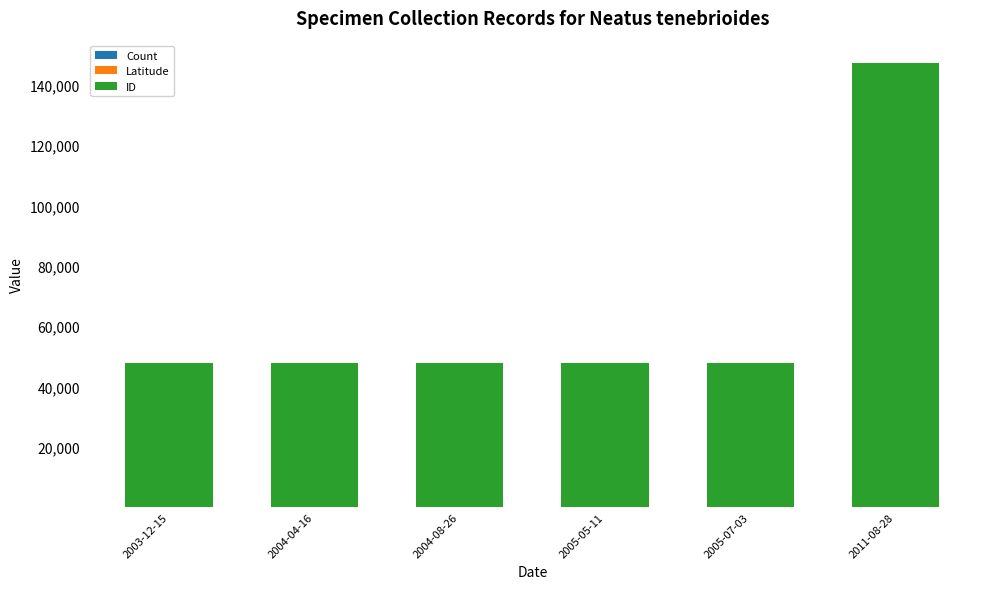

At which category is the sum across all series the highest?

2011-08-28